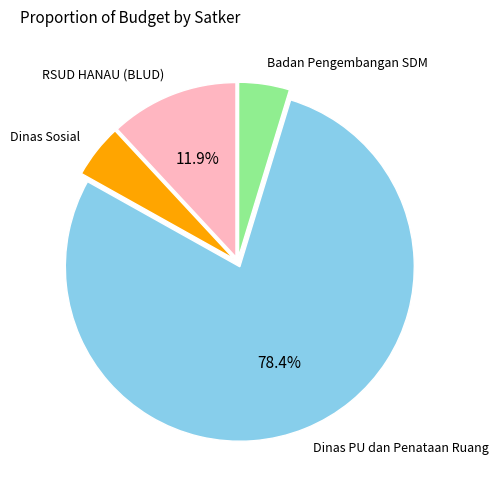

Does any single category account for the majority?

Yes